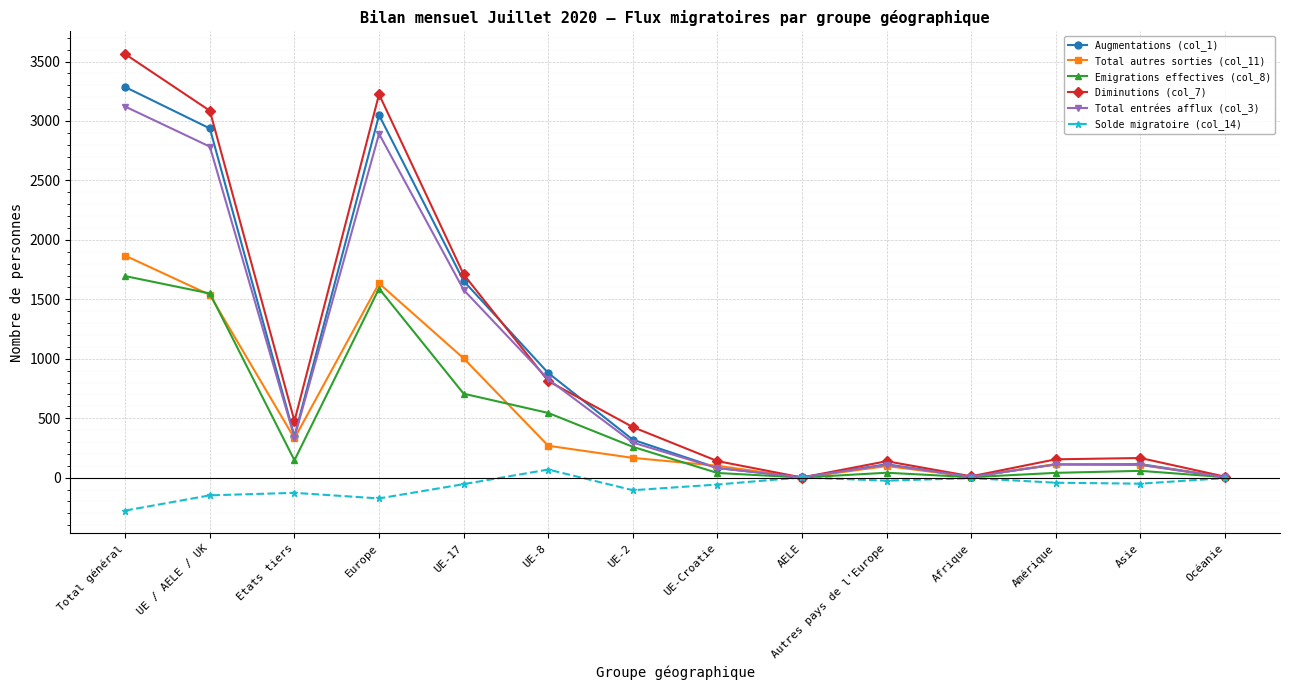

What is the label of the 6th point from the left?

UE-8